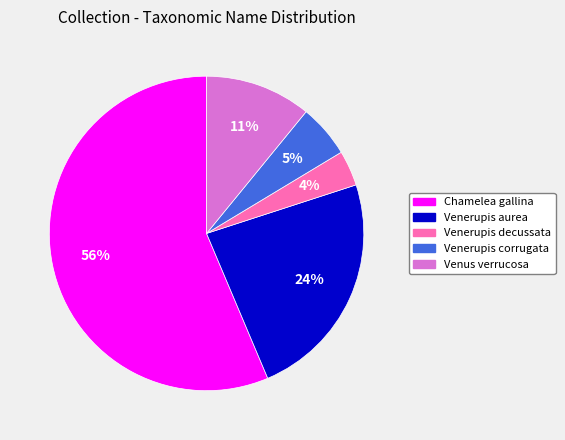

Is there any slice that represents more than half of the pie?

Yes